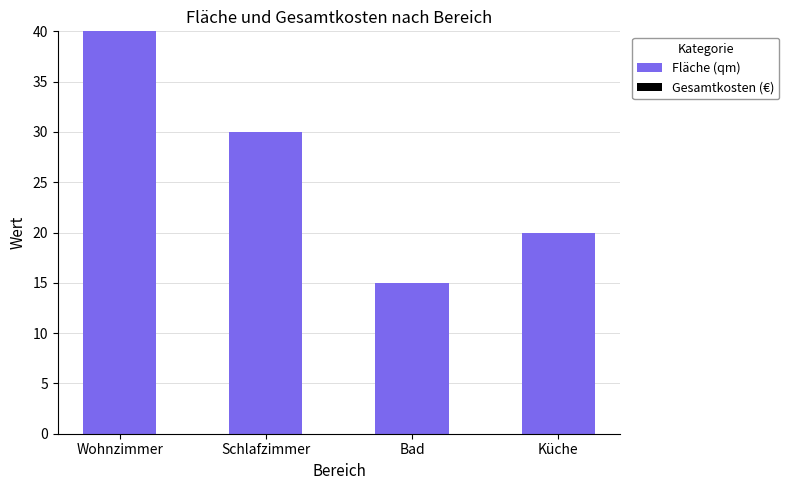

How many bars are there in total?

4